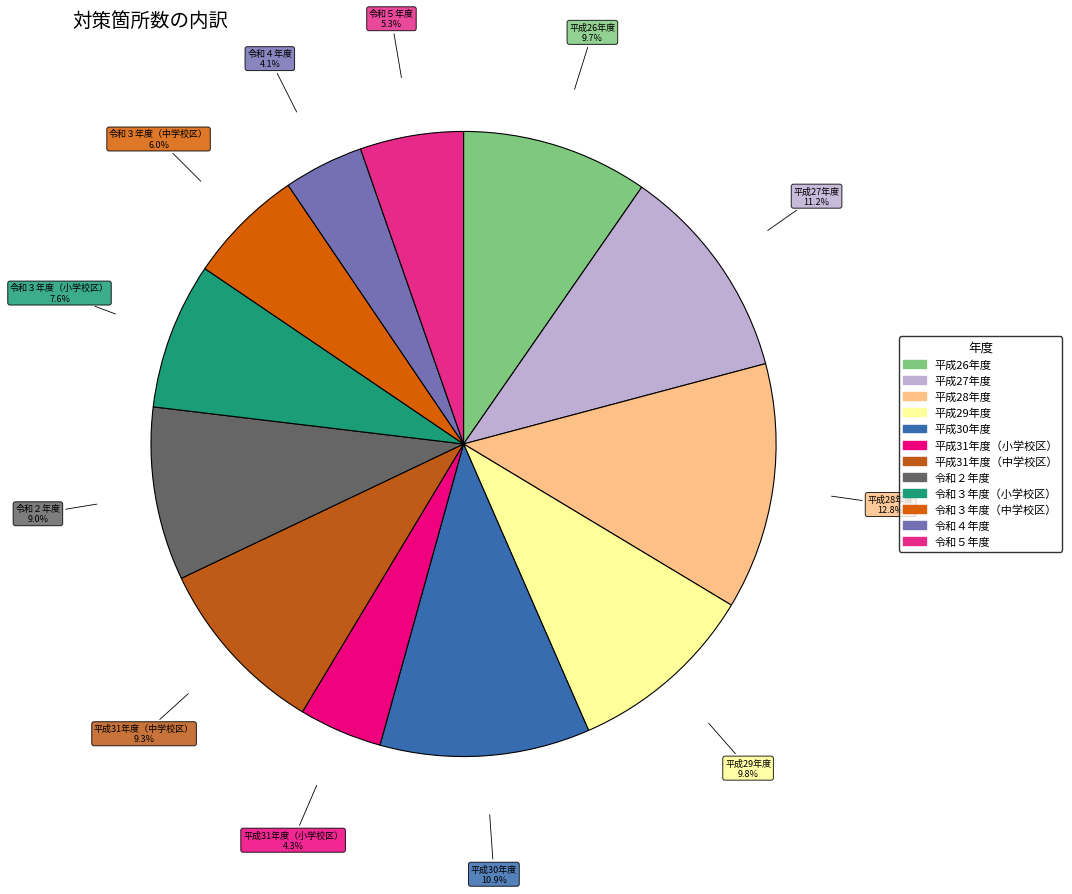

What percentage is the 令和５年度 slice, to the nearest percent?

5%